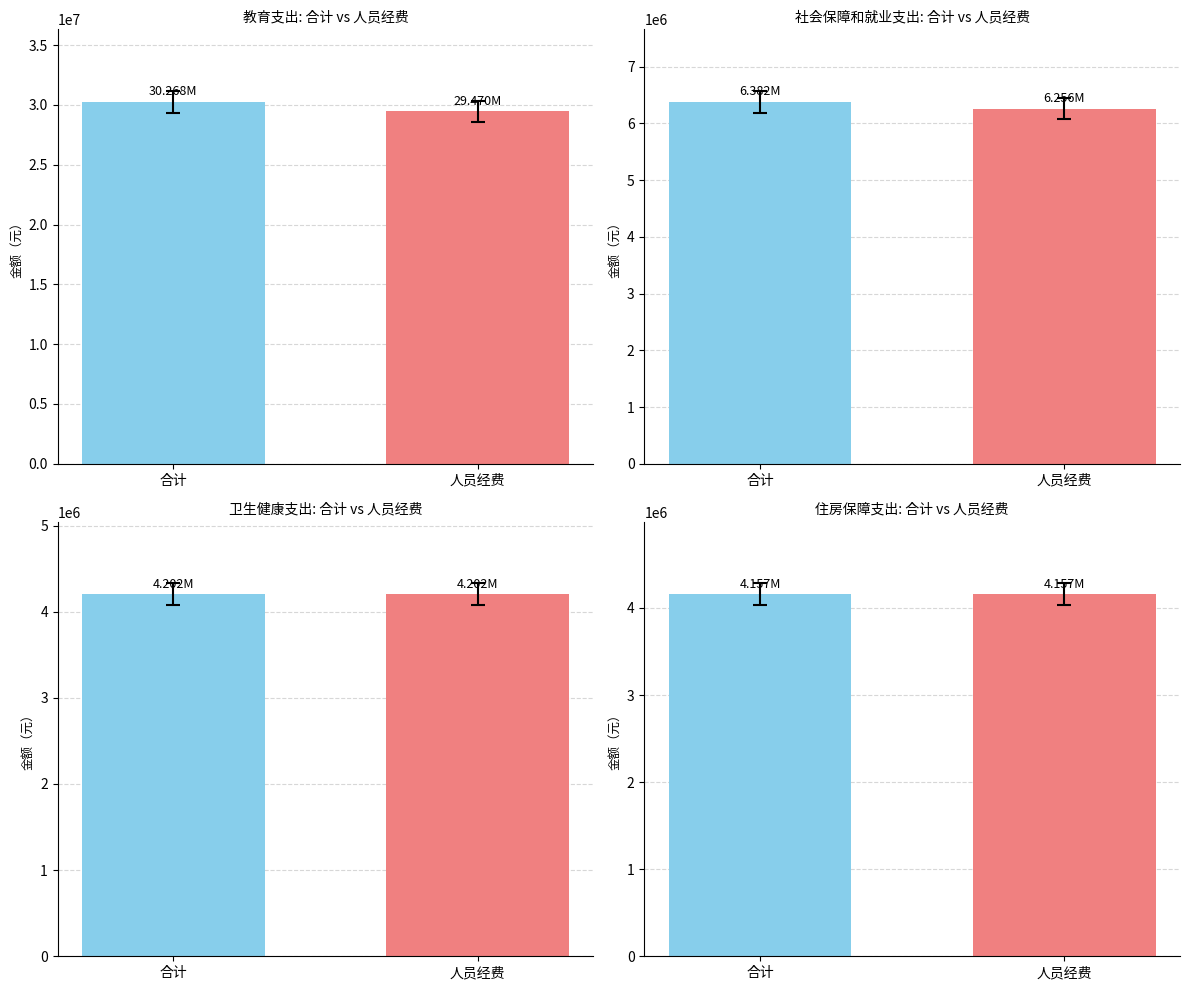

What is the sum of the 人员经费 values at 住房保障支出 and 教育支出?

33627547.6